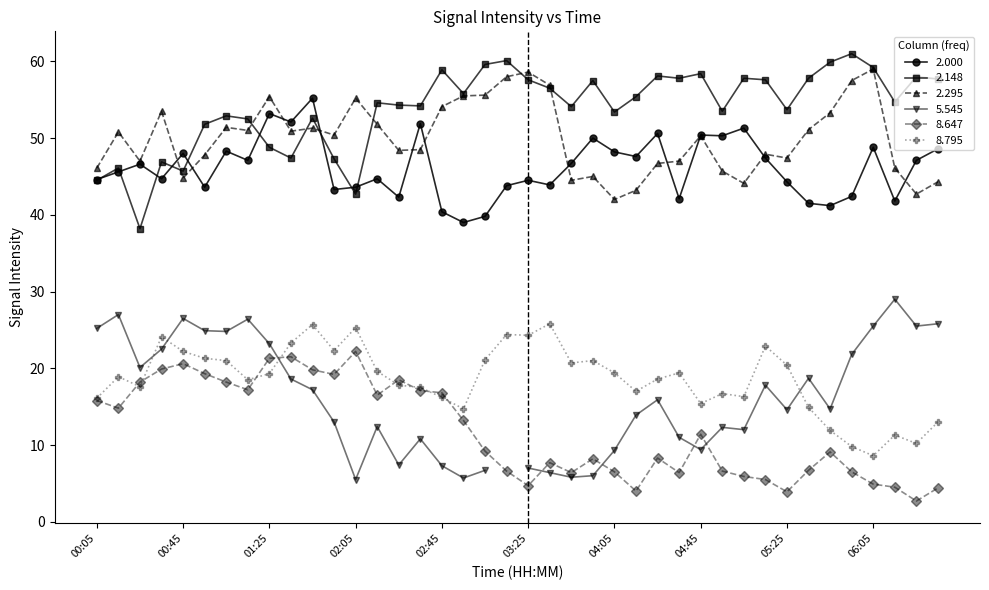

Is this an area chart (filled region under the line)?

No